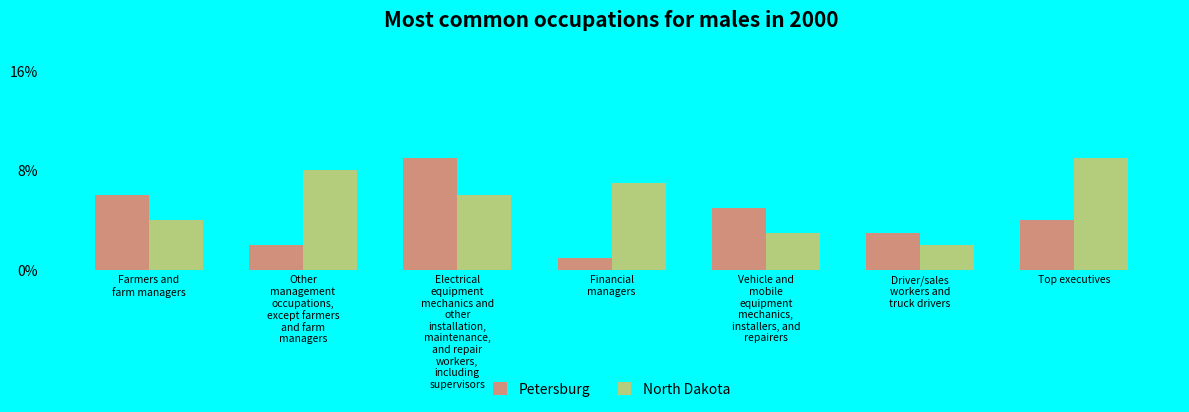

Where does the North Dakota series first go above 6?

Other
management
occupations,
except farmers
and farm
managers